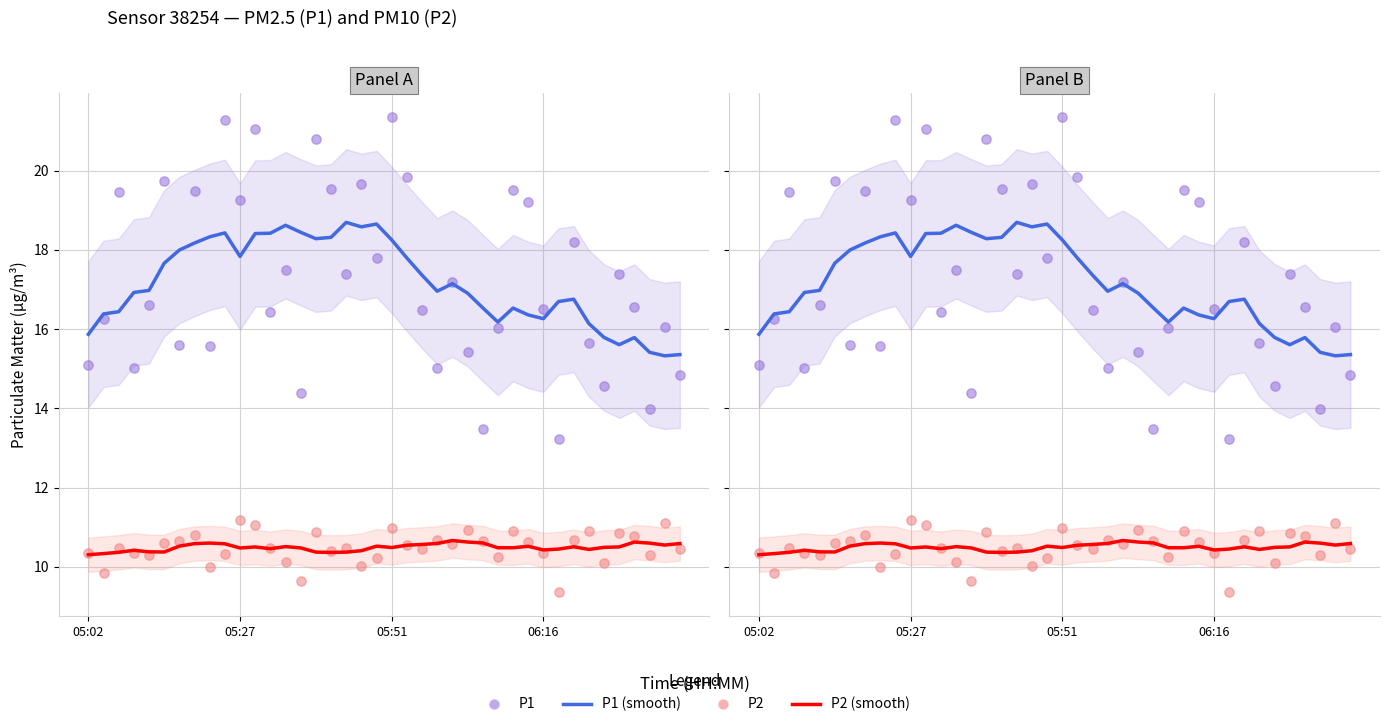

Which series has the widest spread of Y values?

P1 (scatter)